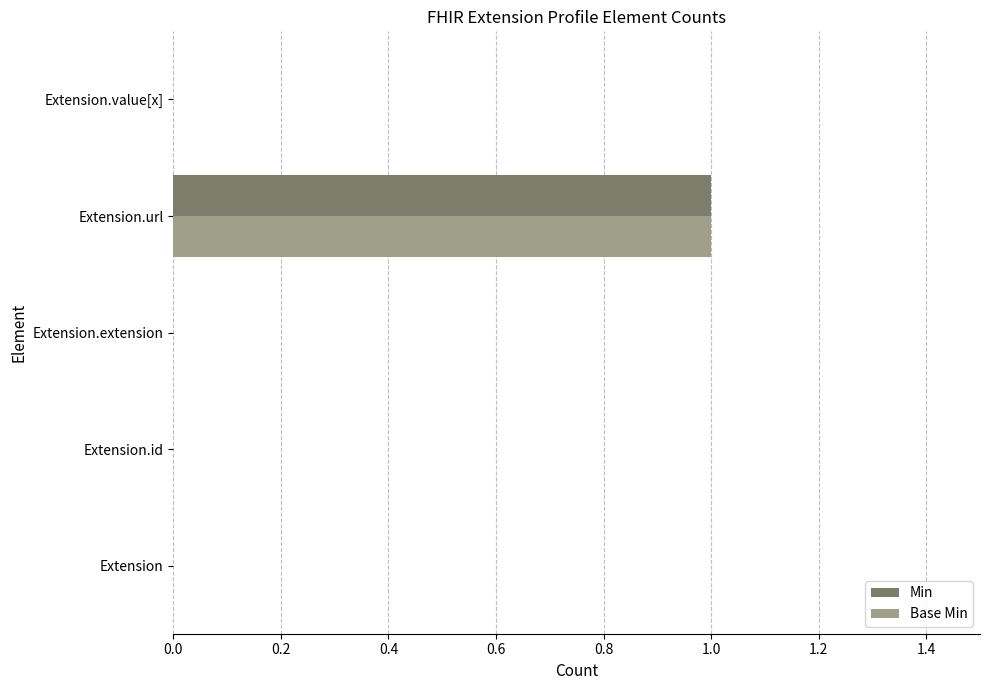

At which category is the sum across all series the highest?

Extension.url